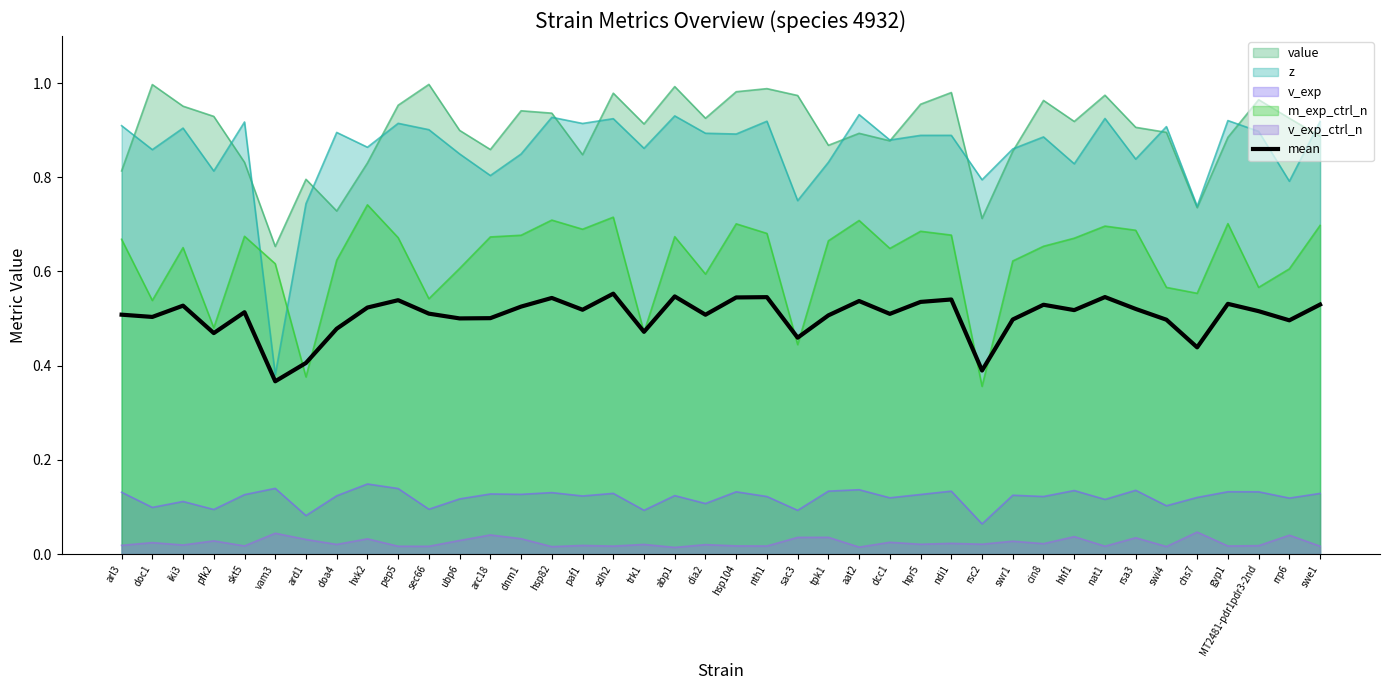

How many lines are shown in the chart?

6